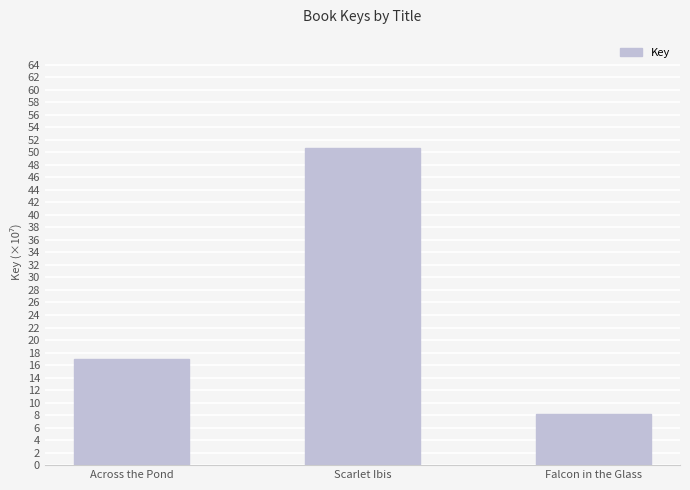

What is the label of the 3rd bar from the left?

Falcon in the Glass